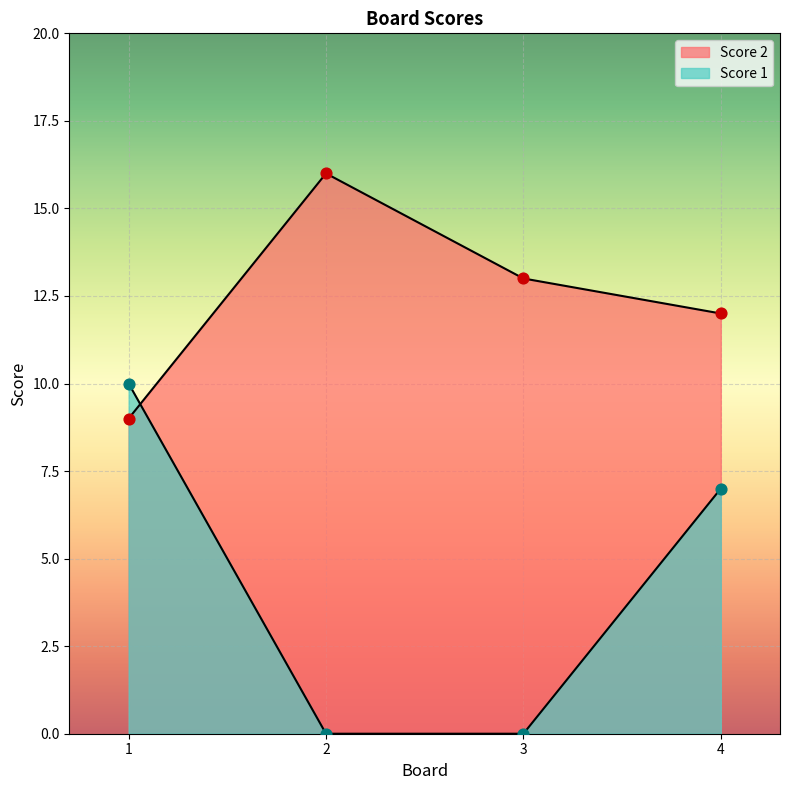

At how many categories does at least one series exceed 9?

4